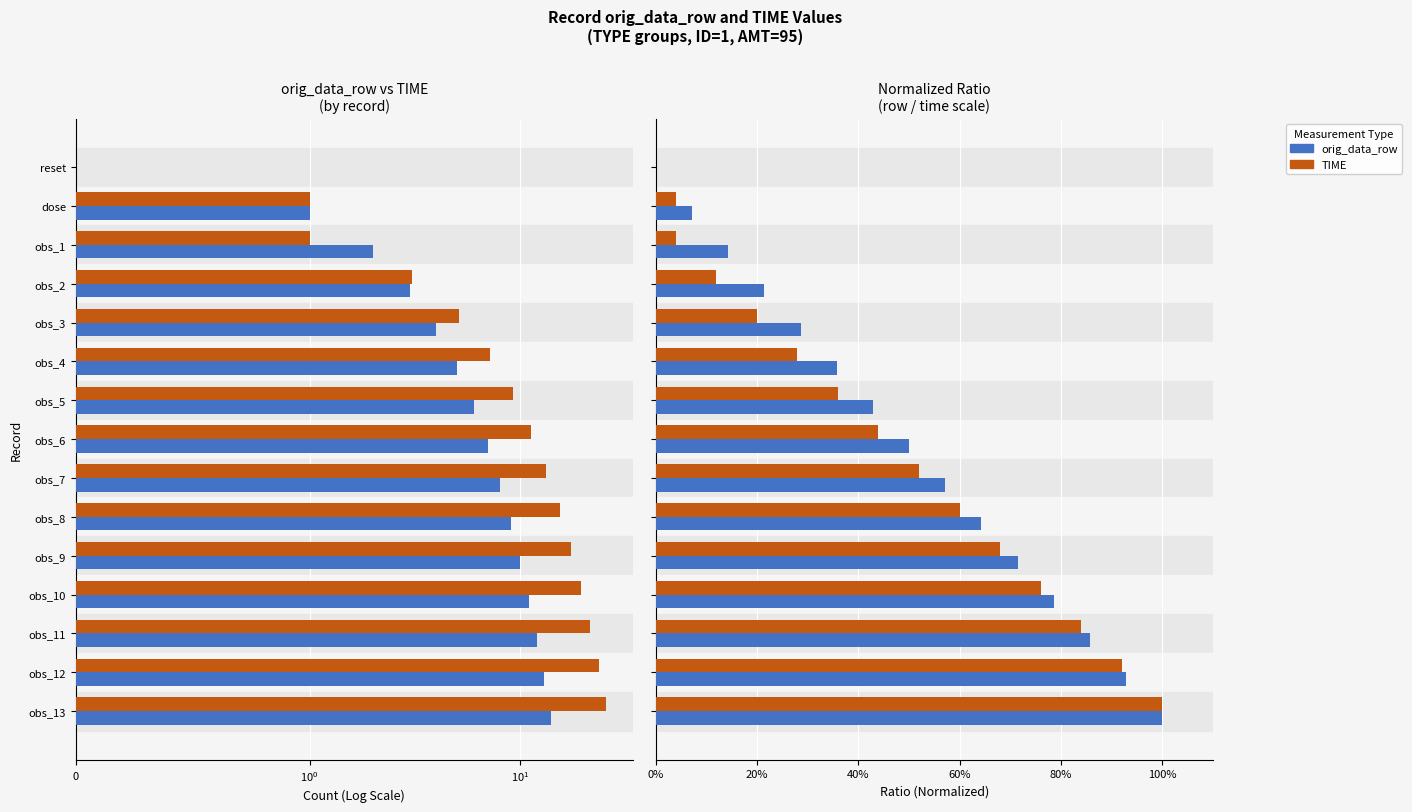

Which has a higher value, obs_8 or reset?

obs_8